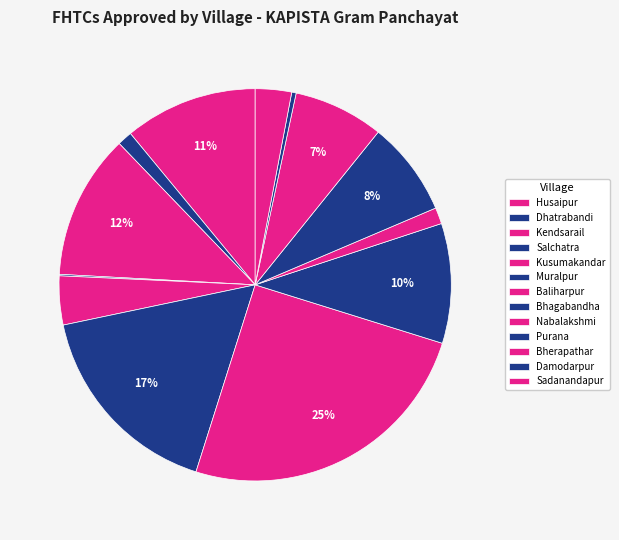

What is the smallest slice in the pie chart?

Salchatra